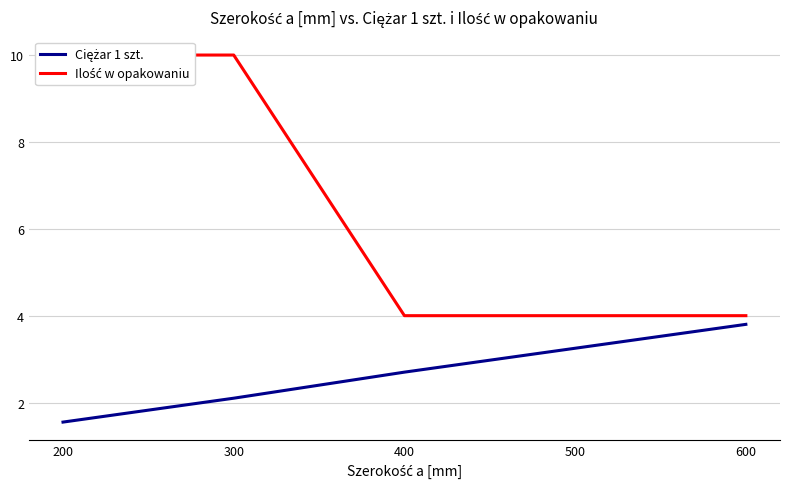

True or false: Ilość w opakowaniu has a value of 13.6 at 300.

False